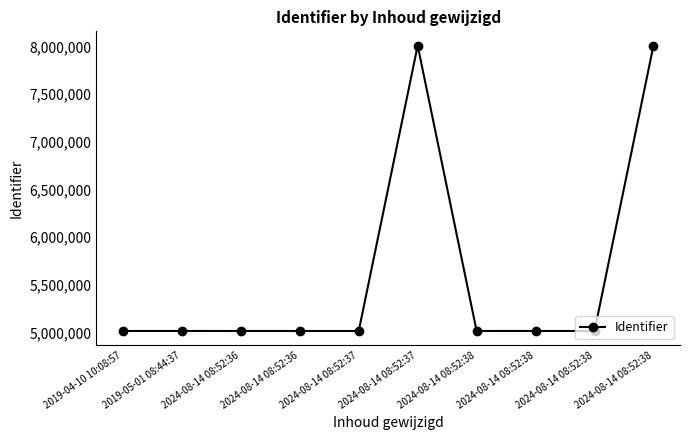

How many interior local peaks (higher than both neighbors) does the data have?

2